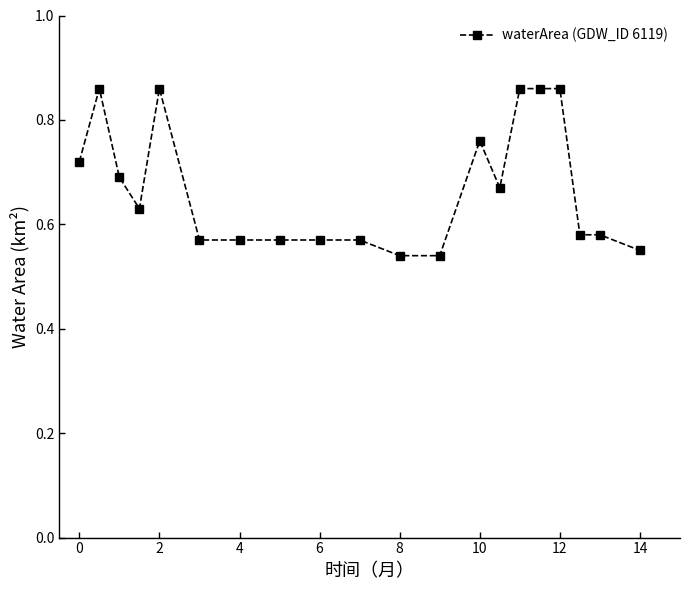

True or false: there are more than 0 points higher than both neighbors.

True